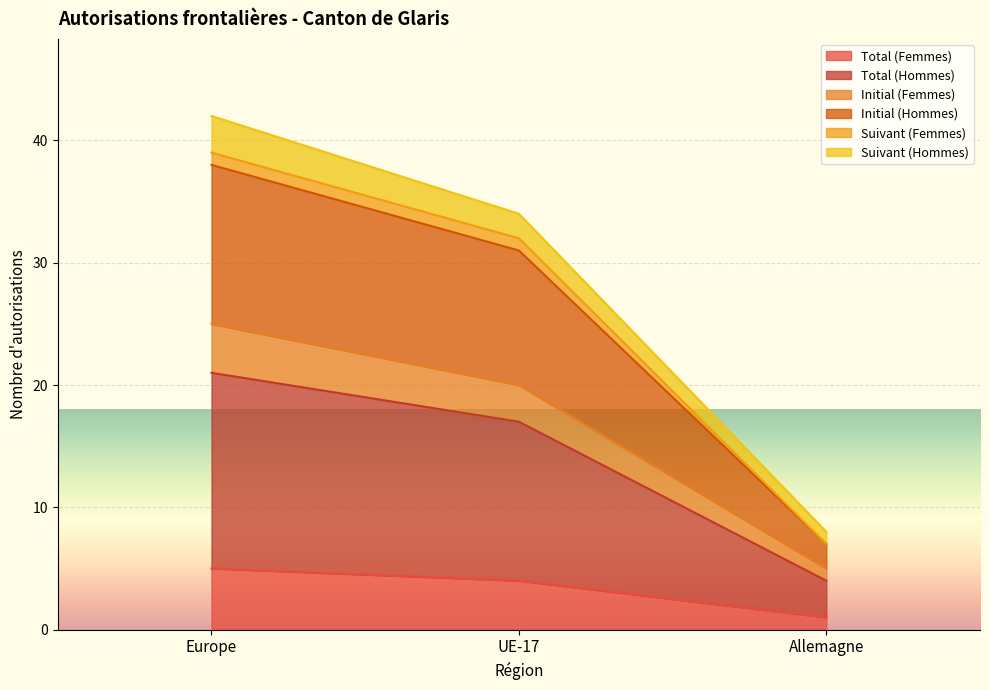

Does the chart display data point markers on the line(s)?

No